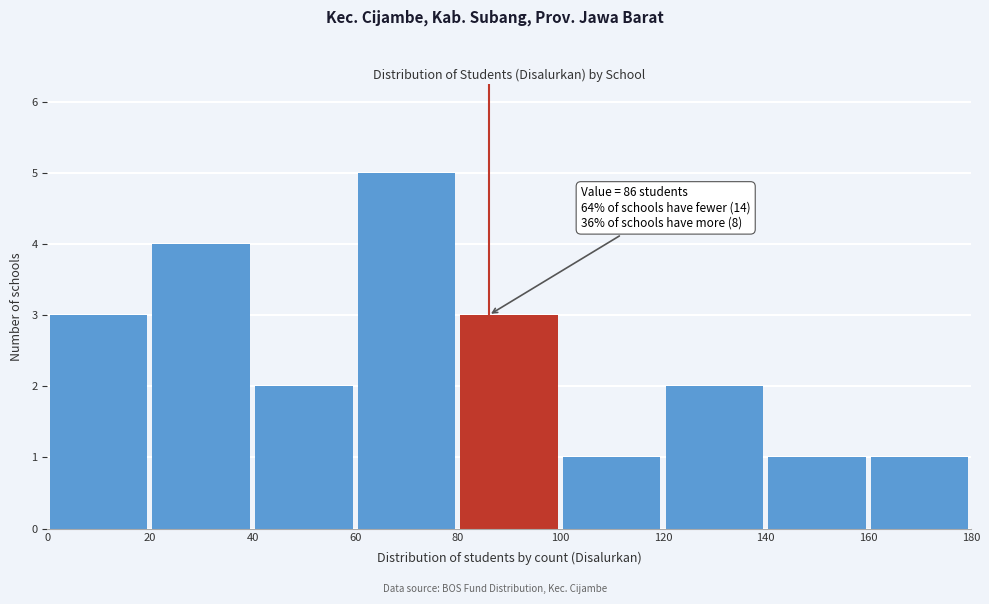

Over which range of the x-axis is the bar tallest?

60 to 80